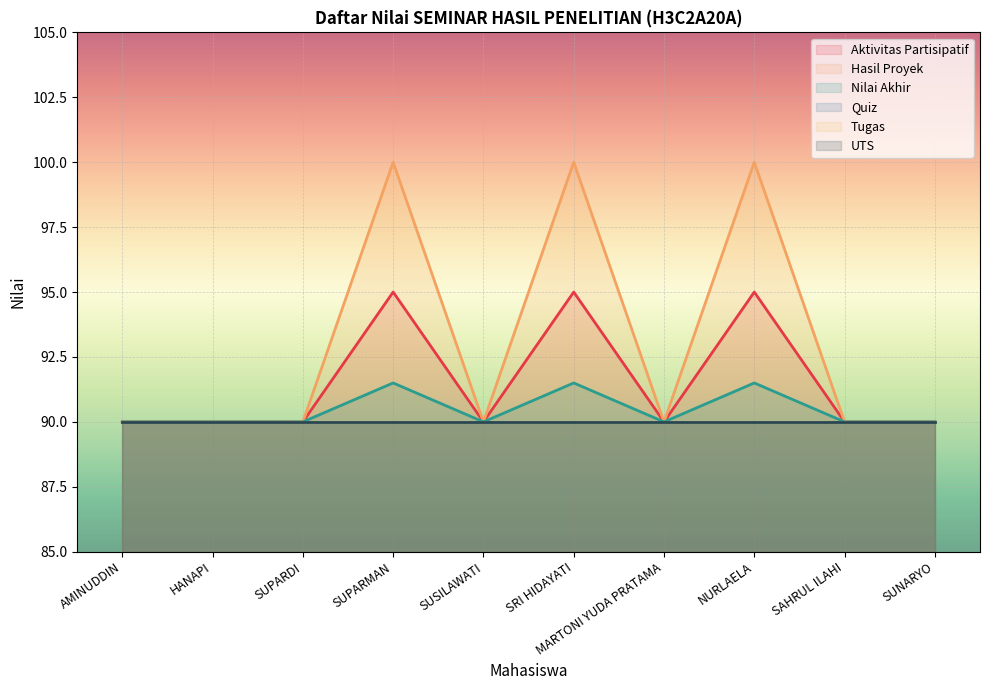

True or false: Aktivitas Partisipatif and Nilai Akhir cross at least once.

False